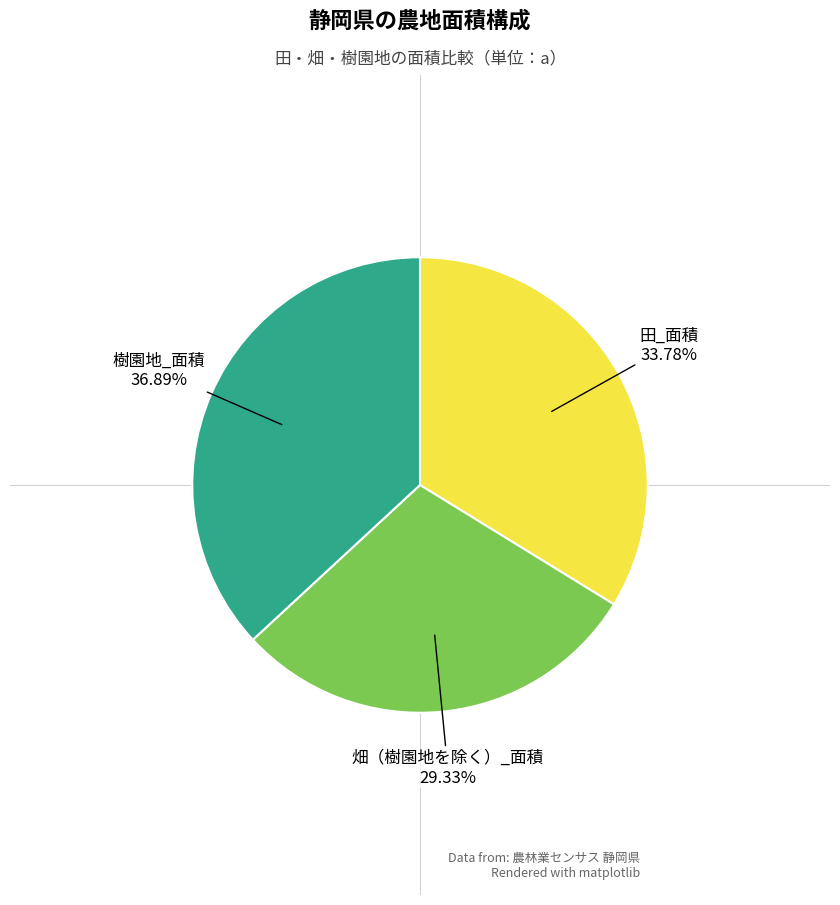

Is there a majority slice in this chart?

No